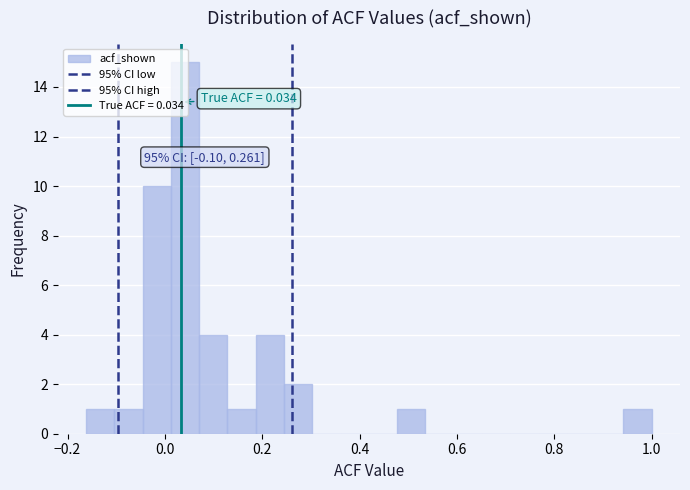

Around what value on the x-axis is the tallest bar? Give the approximate position of its centre, as read against the axis.

0.04